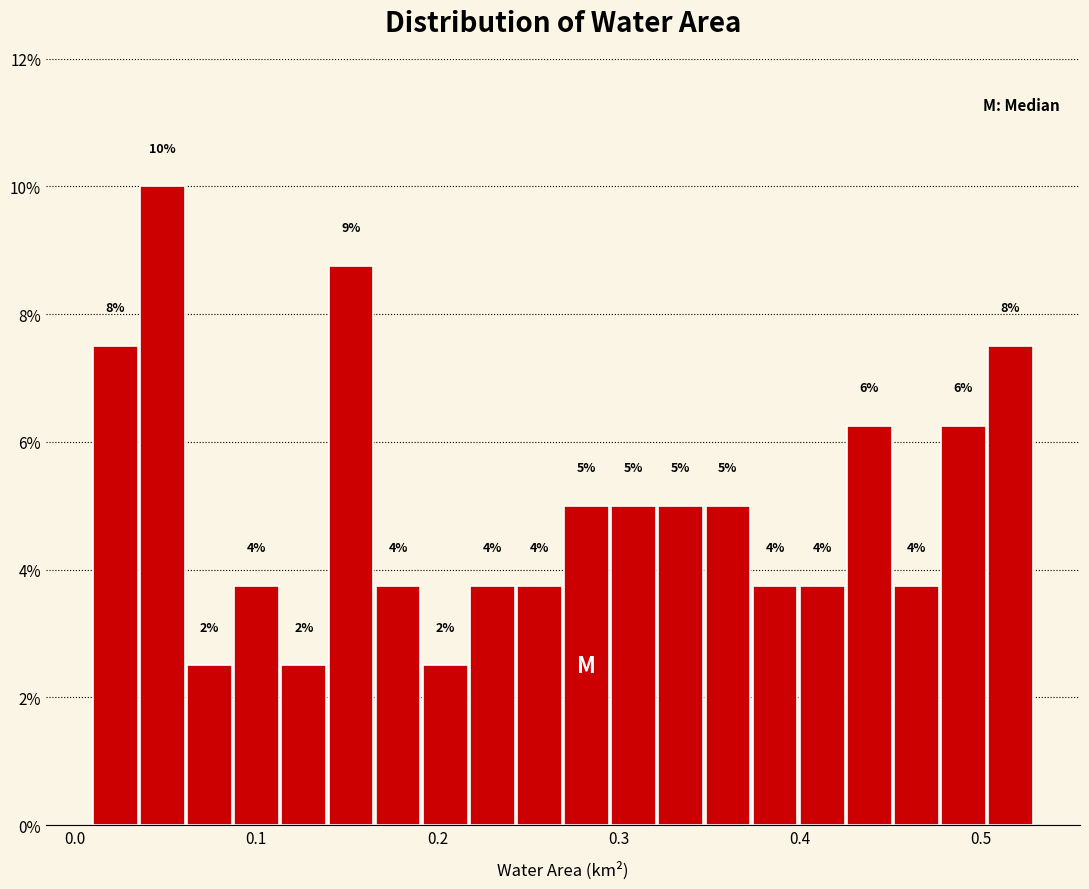

Read against the x-axis, roughly where is the centre of the tallest bar?

0.05